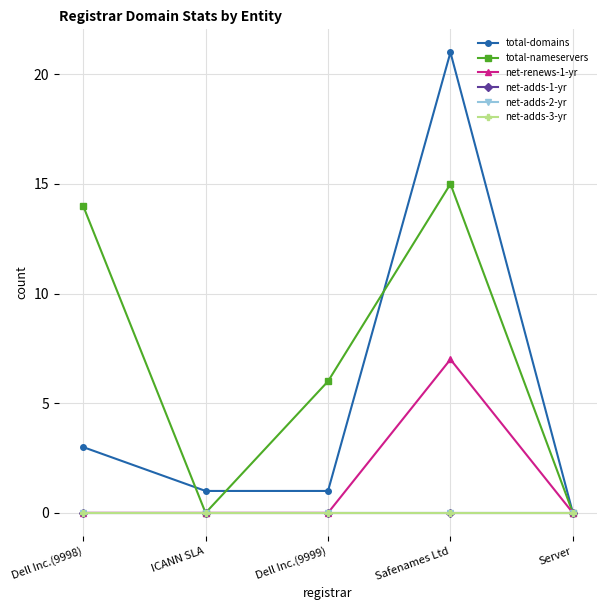

Does the chart have visible grid lines?

Yes